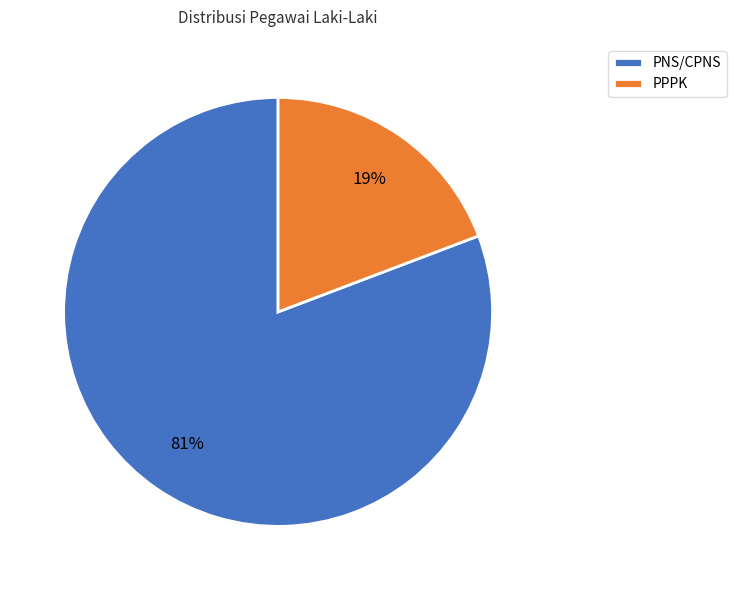

The PPPK slice represents 19% of the pie. True or false?

True